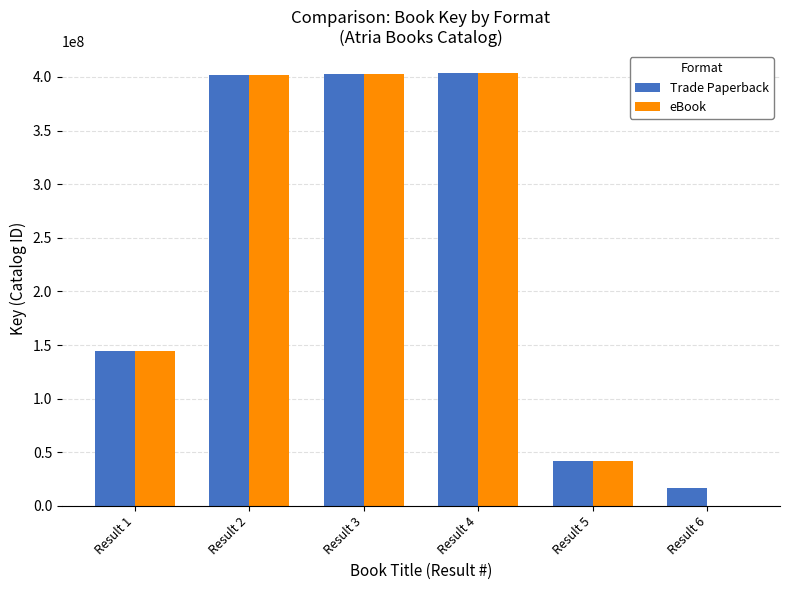

The value of eBook at Result 6 is -133009387. True or false?

False